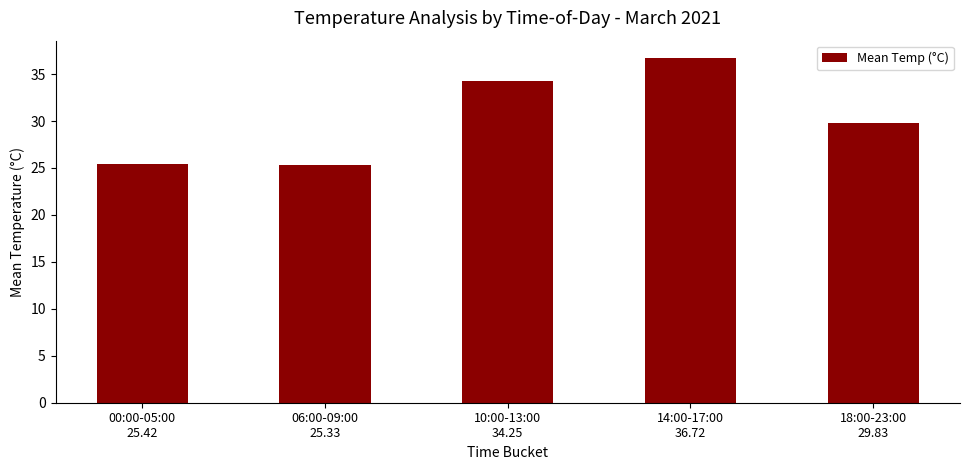

What is the difference between the values at 06:00-09:00
25.33 and 18:00-23:00
29.83?

4.5